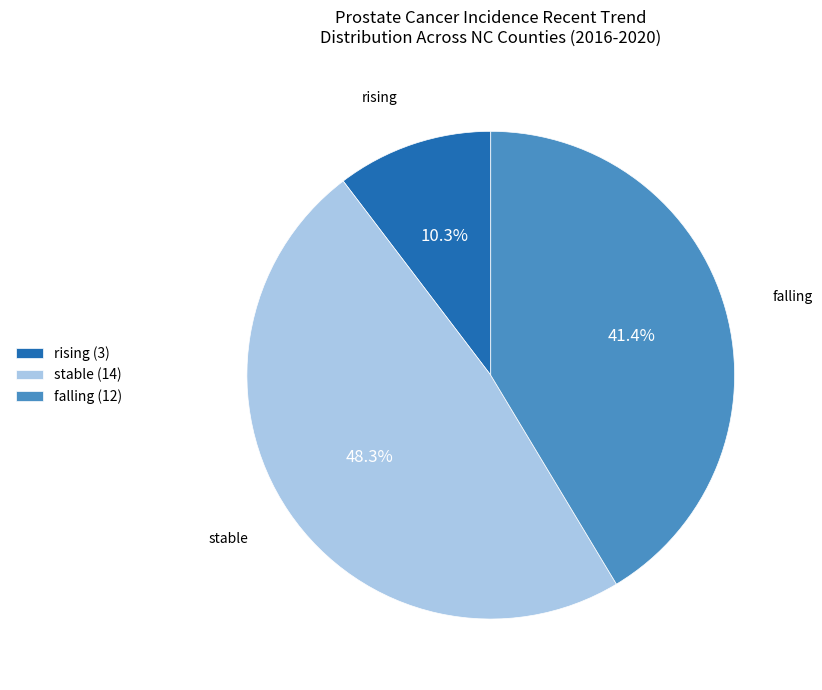

To the nearest percent, what is the difference between the largest and smallest slice percentages?

38%